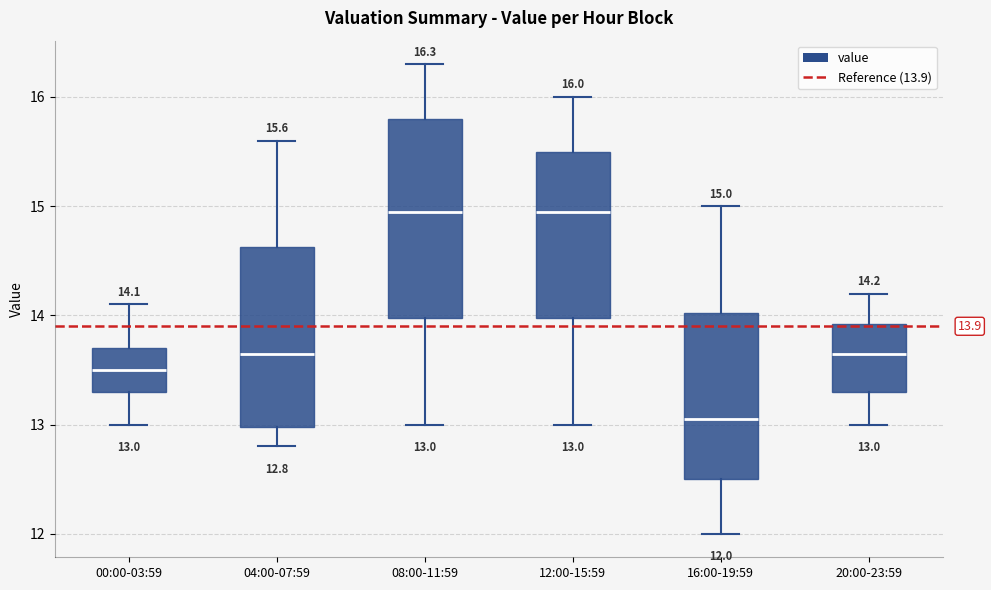

Which box is the tallest, from its lower edge to its upper edge?

08:00-11:59